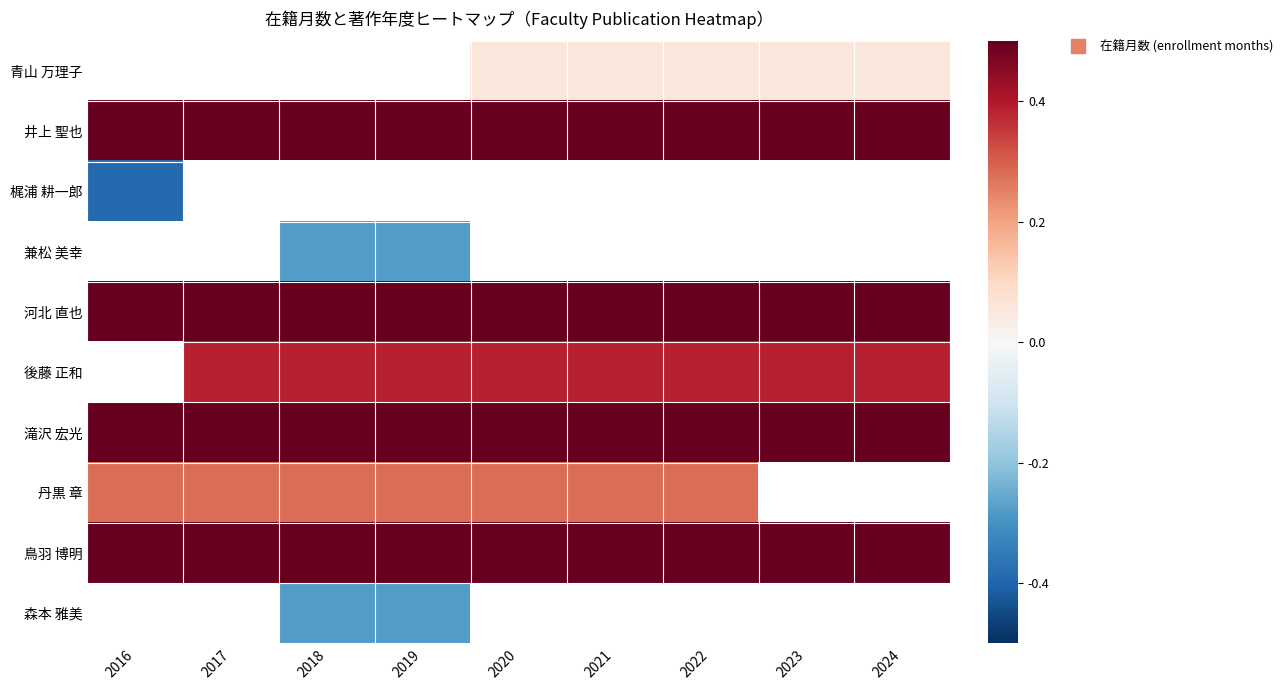

How many distinct data groups are displayed?

10